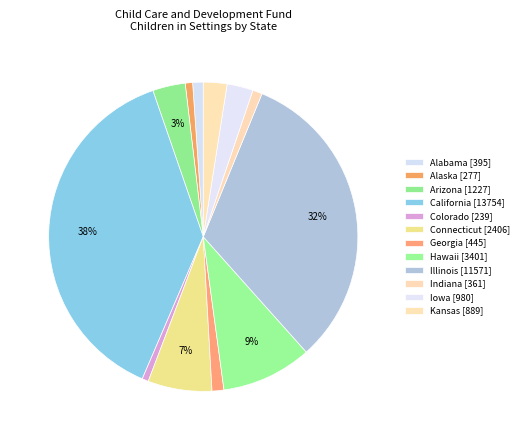

Is it true that Arizona is 3% of the pie?

True